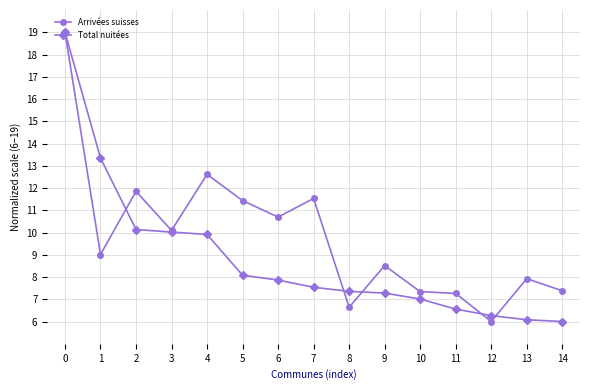

Rank the series by their average value, from highest to lowest.

Arrivées suisses, Total nuitées